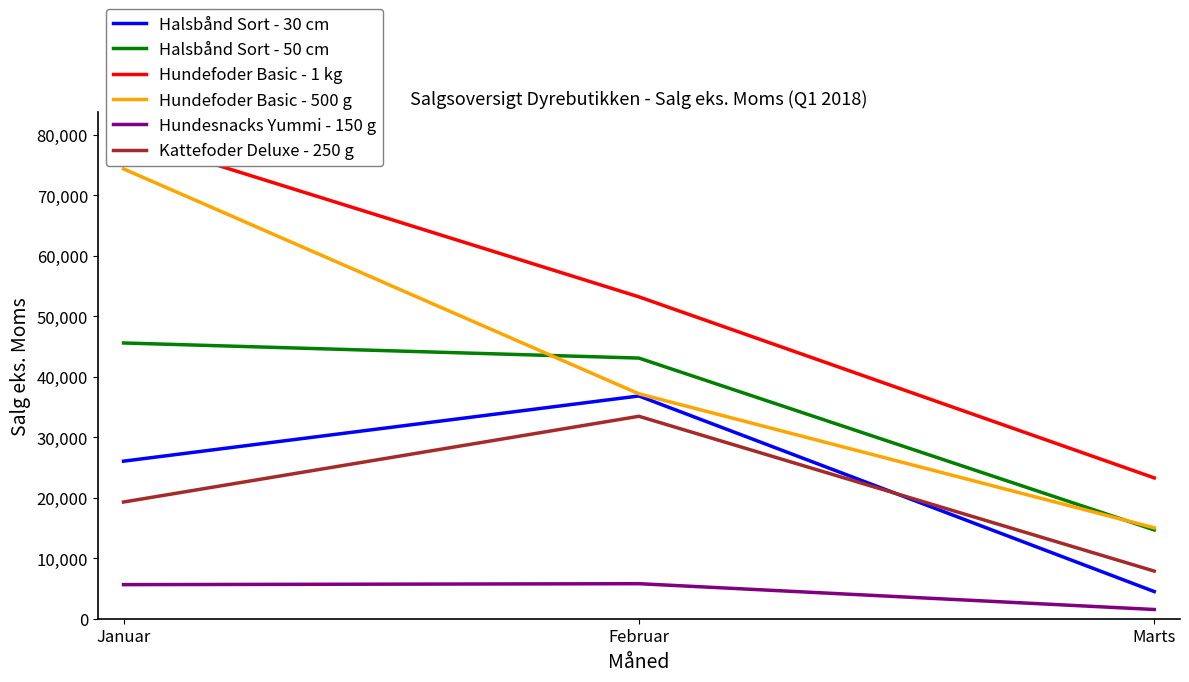

True or false: Hundefoder Basic - 500 g has a value of 5912.1 at Marts.

False